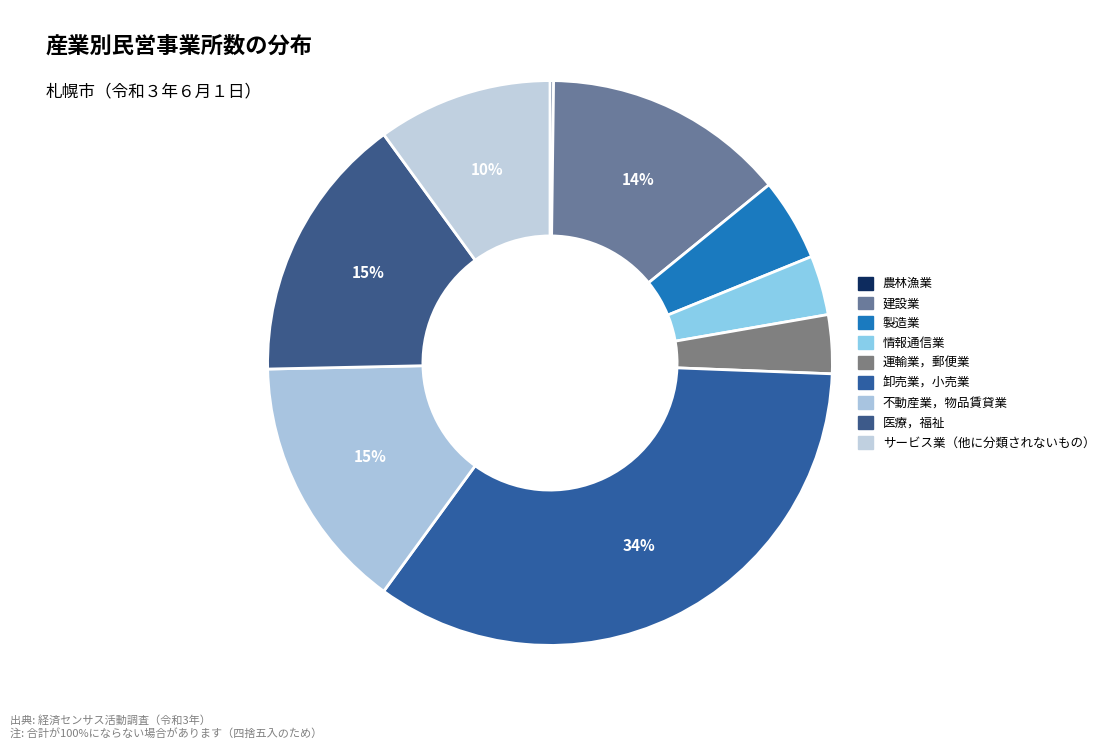

Is 卸売業，小売業 the majority of the pie?

No